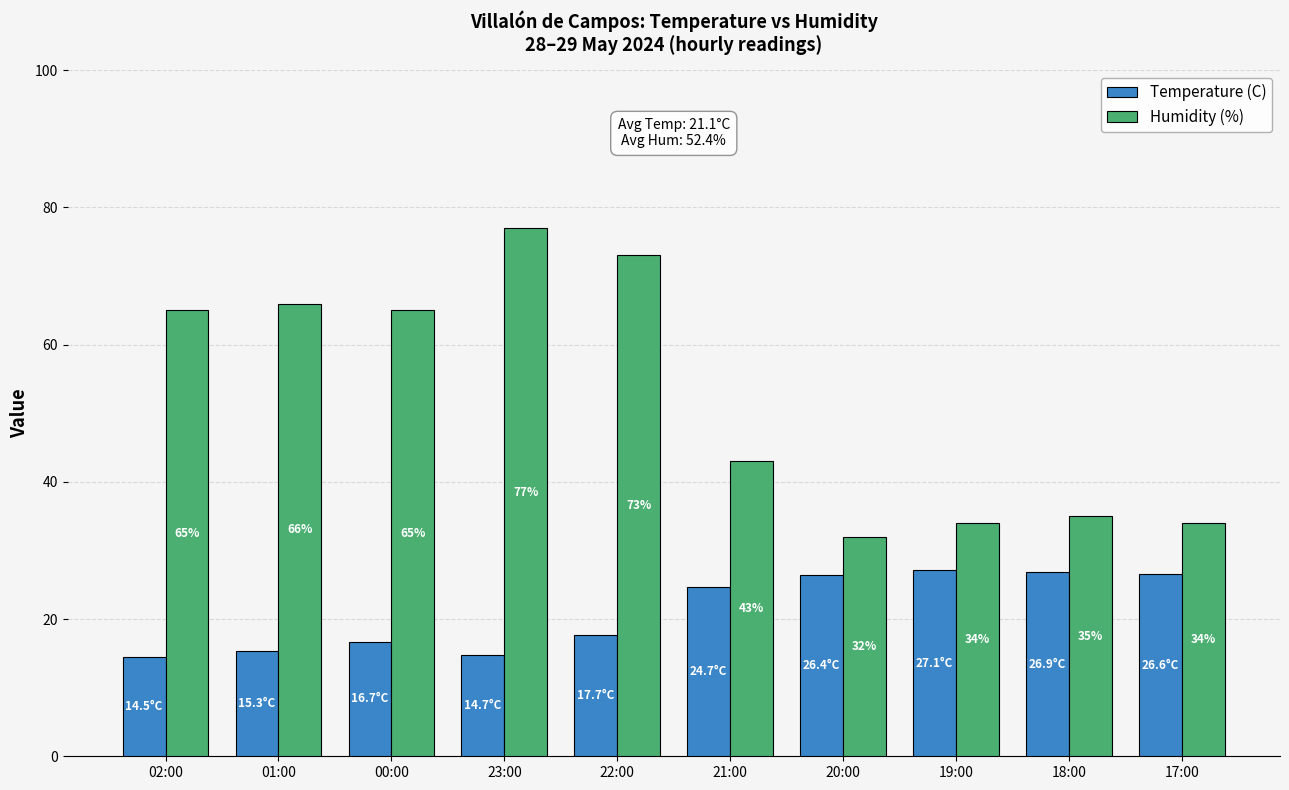

Which category has the highest value across all series?

23:00